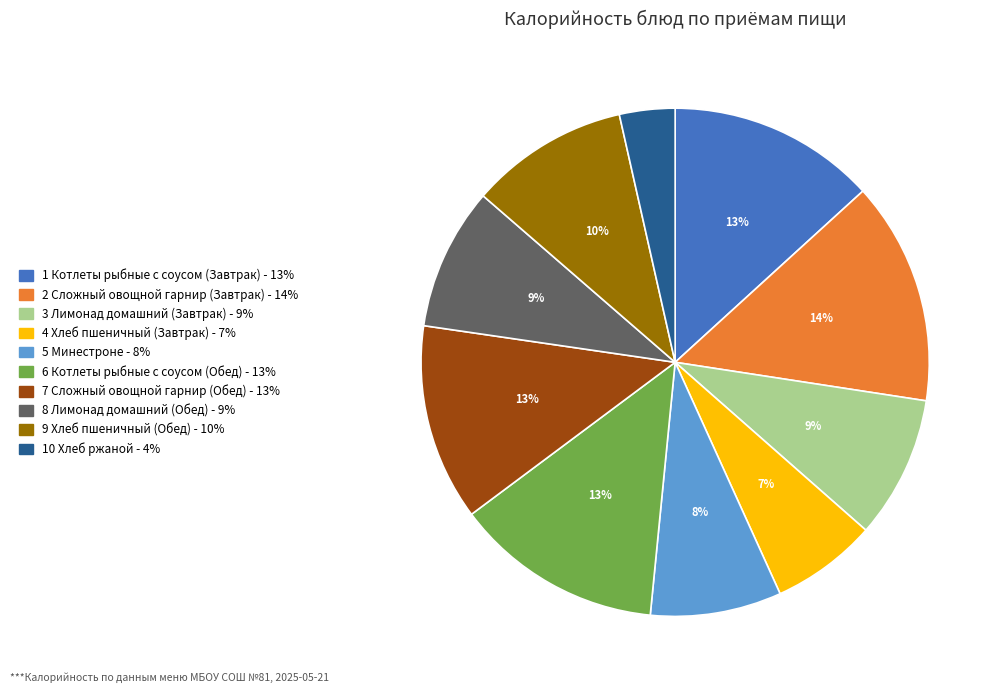

How many segments does this pie chart have?

10